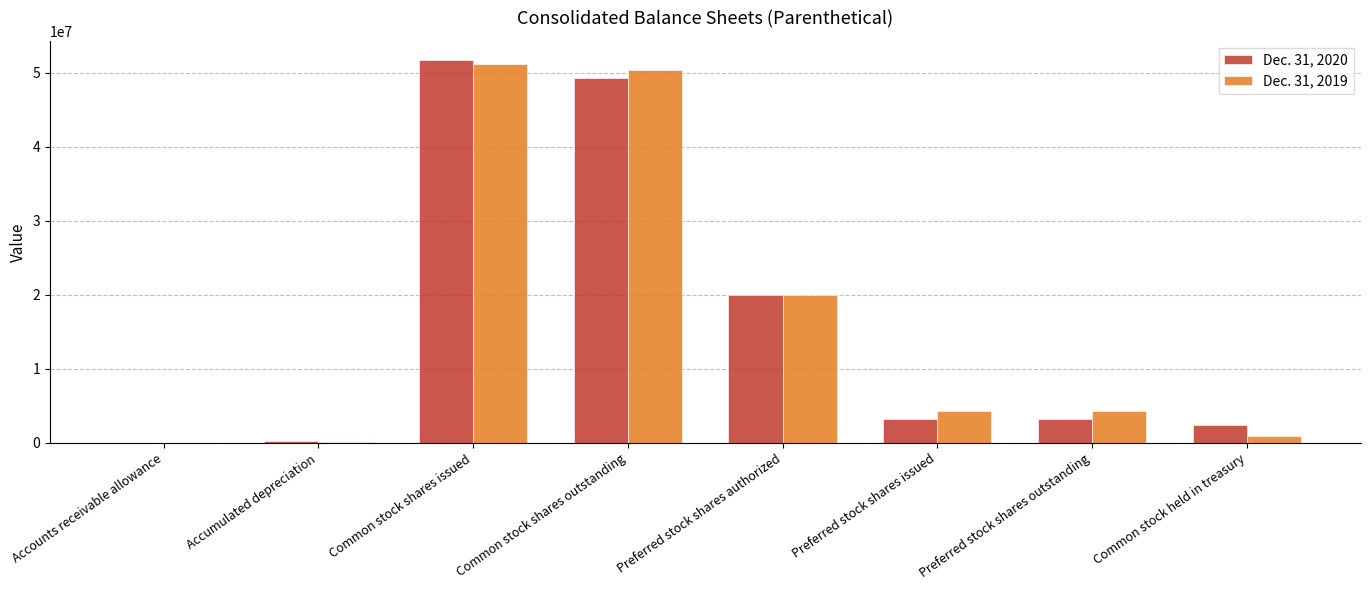

What is the greatest value displayed?

51693931